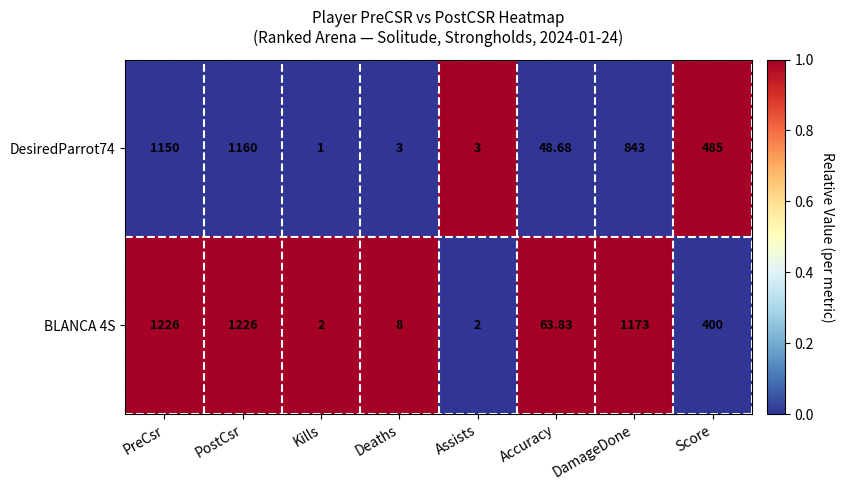

At which category is the sum across all series the highest?

PostCsr